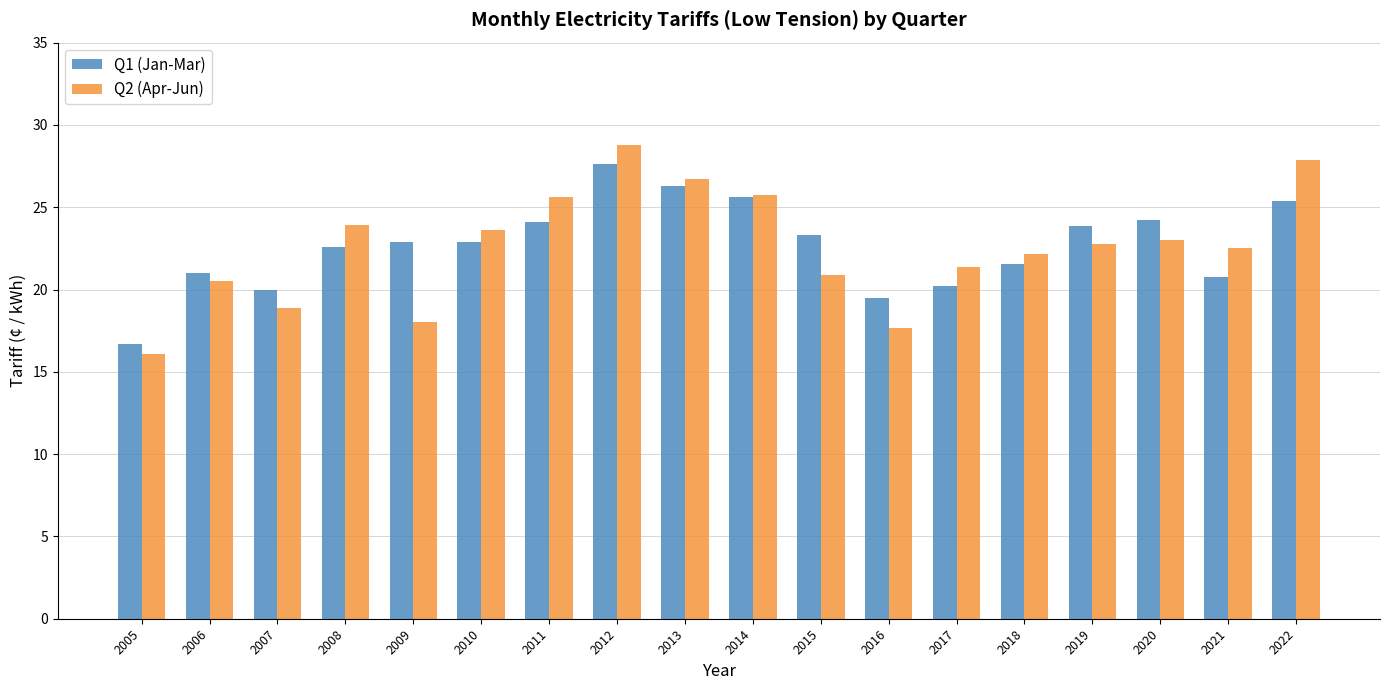

Rank the series at 2009 from highest to lowest value.

Q1 (Jan-Mar), Q2 (Apr-Jun)